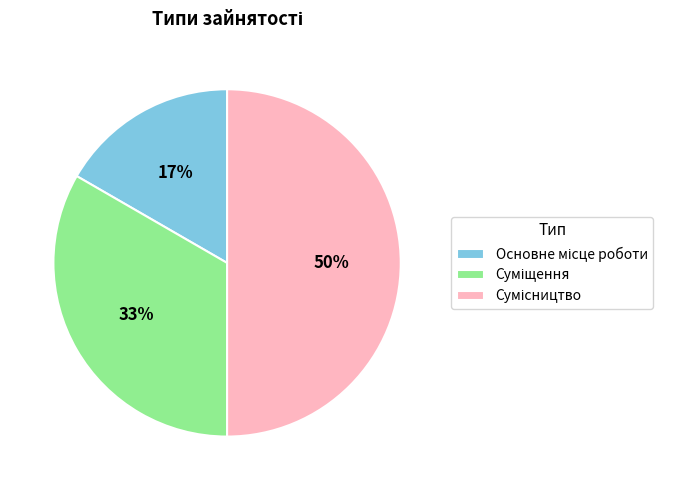

To the nearest percent, what is the average slice percentage?

33%